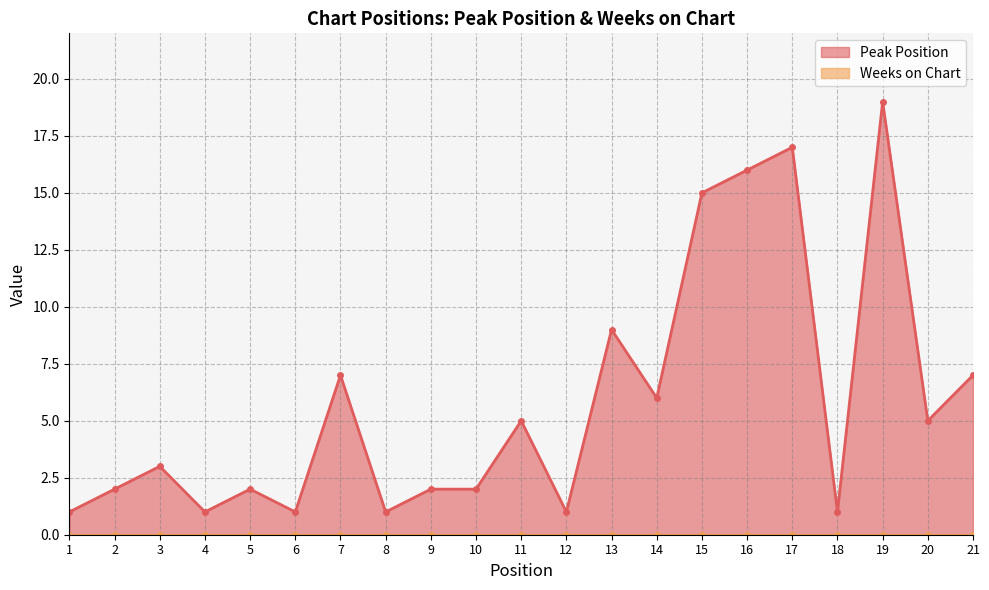

What is the difference between the second highest and second lowest values?

16